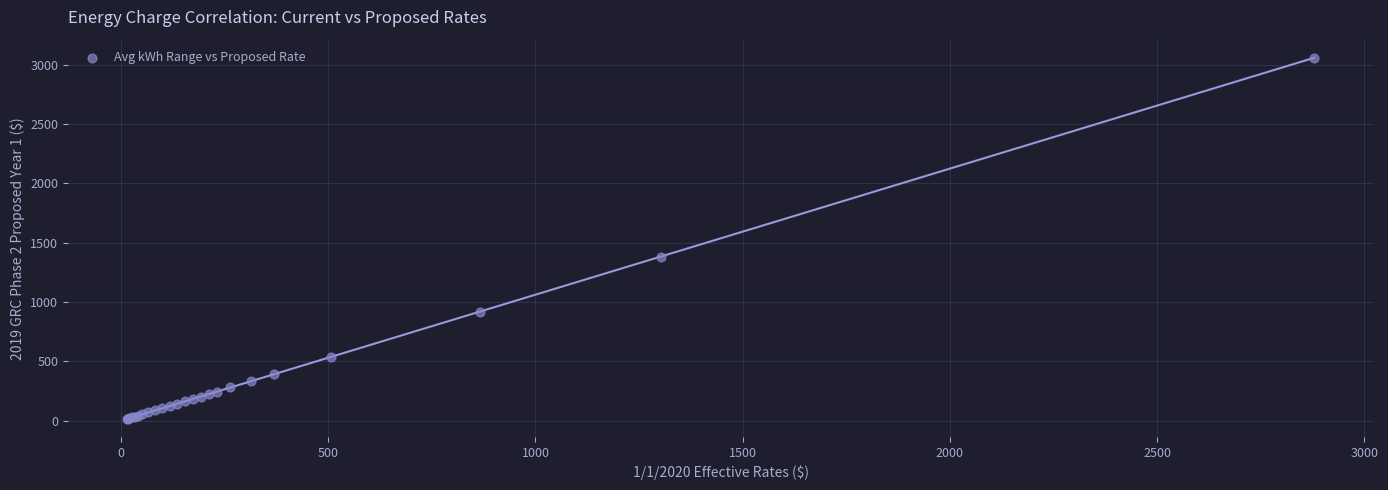

What Y value in the scatter plot is closest to 1537?

1383.4